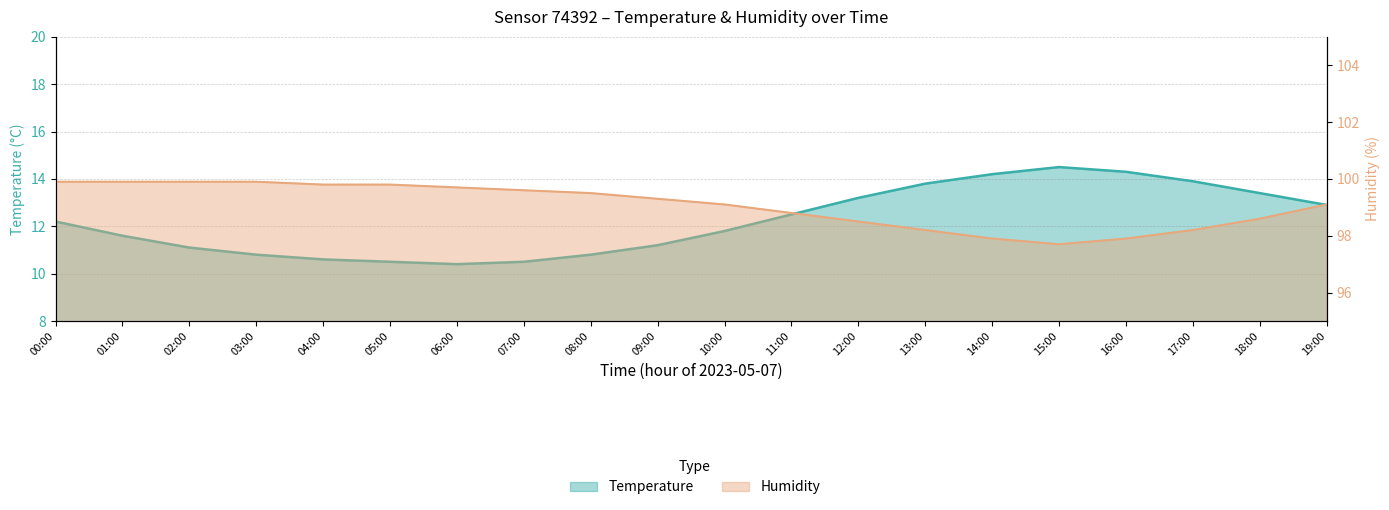

At which label is humidity closest to 98?

14:00